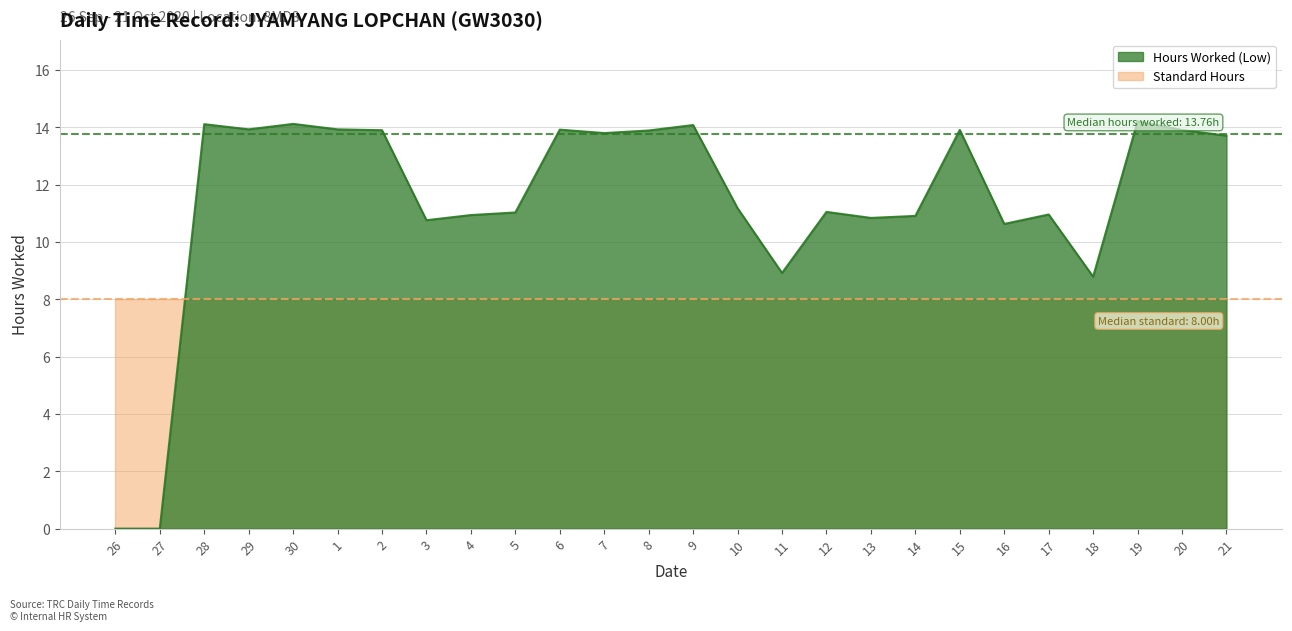

How many points are higher than both their immediate neighbors (excluding endpoints)?

8